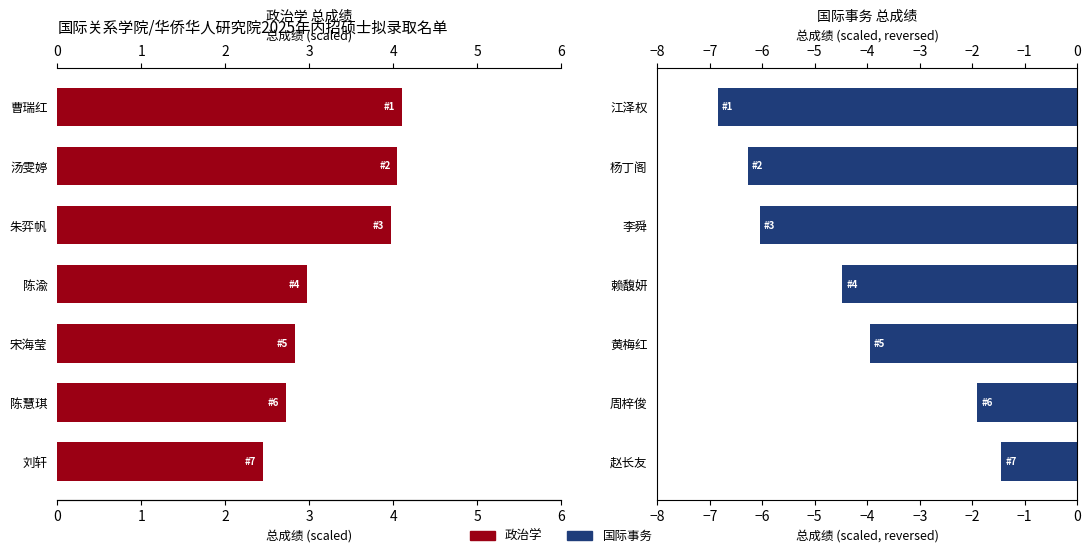

Does the chart contain any negative values?

Yes